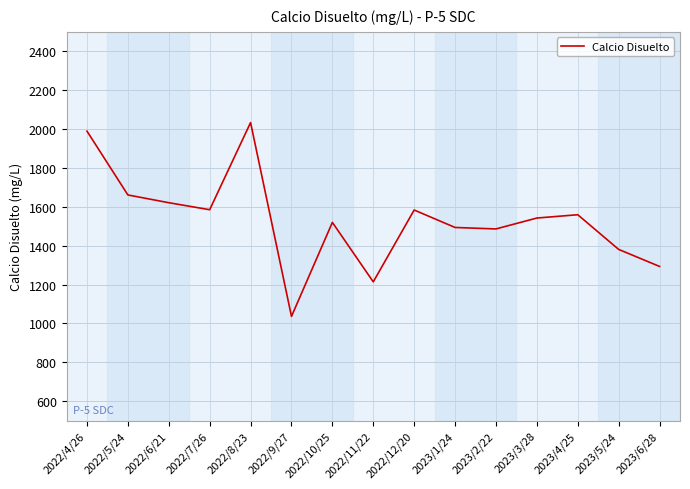

What is the change in value from 2022/5/24 to 2022/8/23?

+372.4